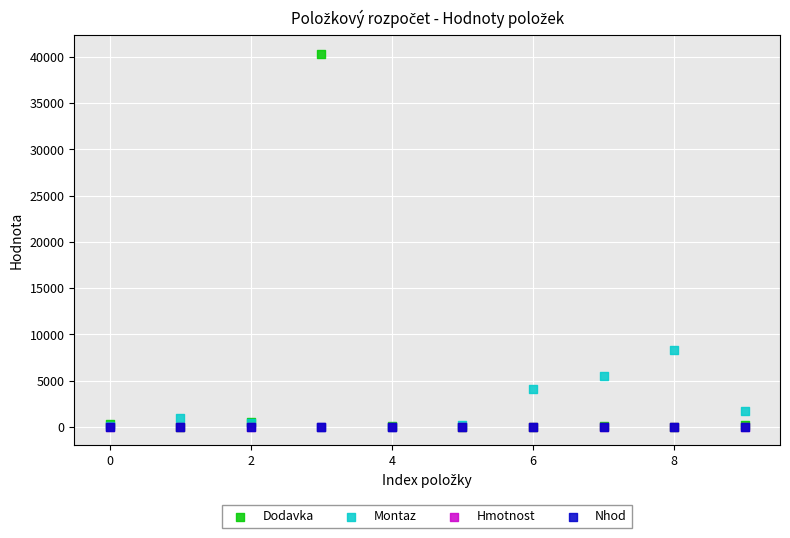

Which series has the largest Y range (max minus min)?

Dodavka